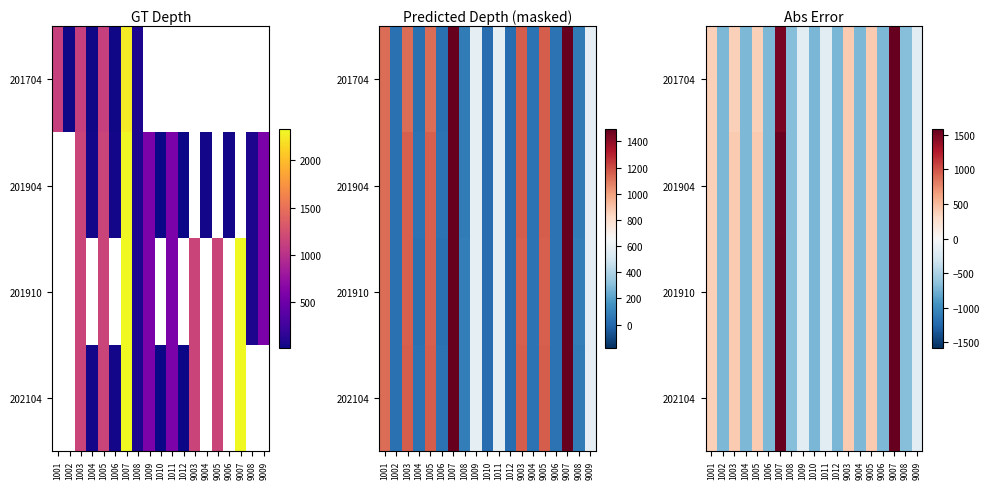

The 202104 series shows 235.5 at 1003. True or false?

False